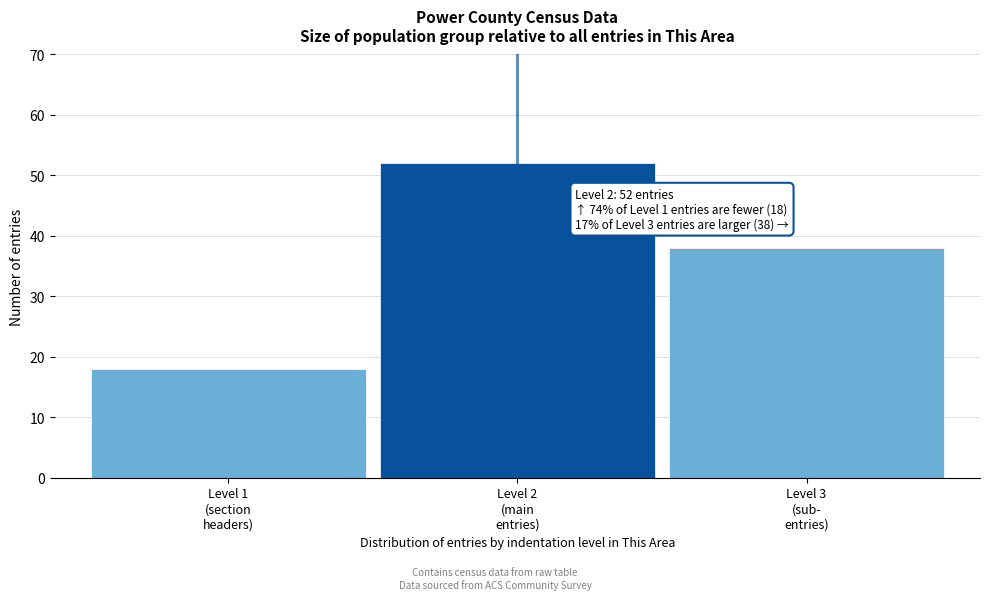

Reading left to right, extract all data points from this chart.

18	52	38